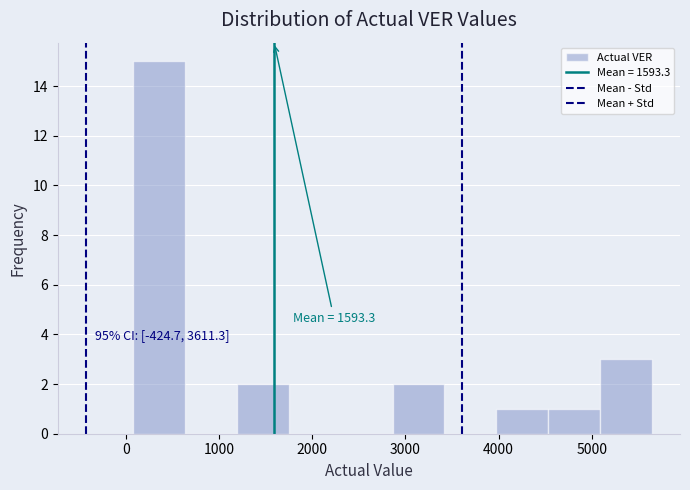

Over which range of the x-axis is the bar tallest?

100 to 600